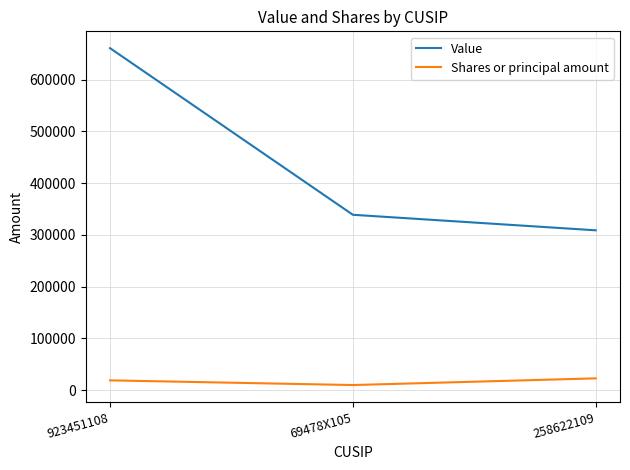

What position from the right is 69478X105?

2